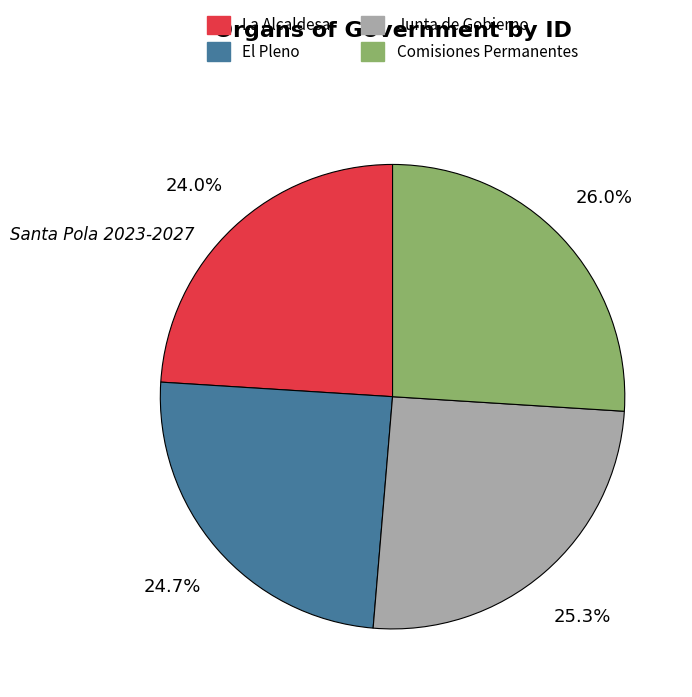

How many slices are in this pie chart?

4